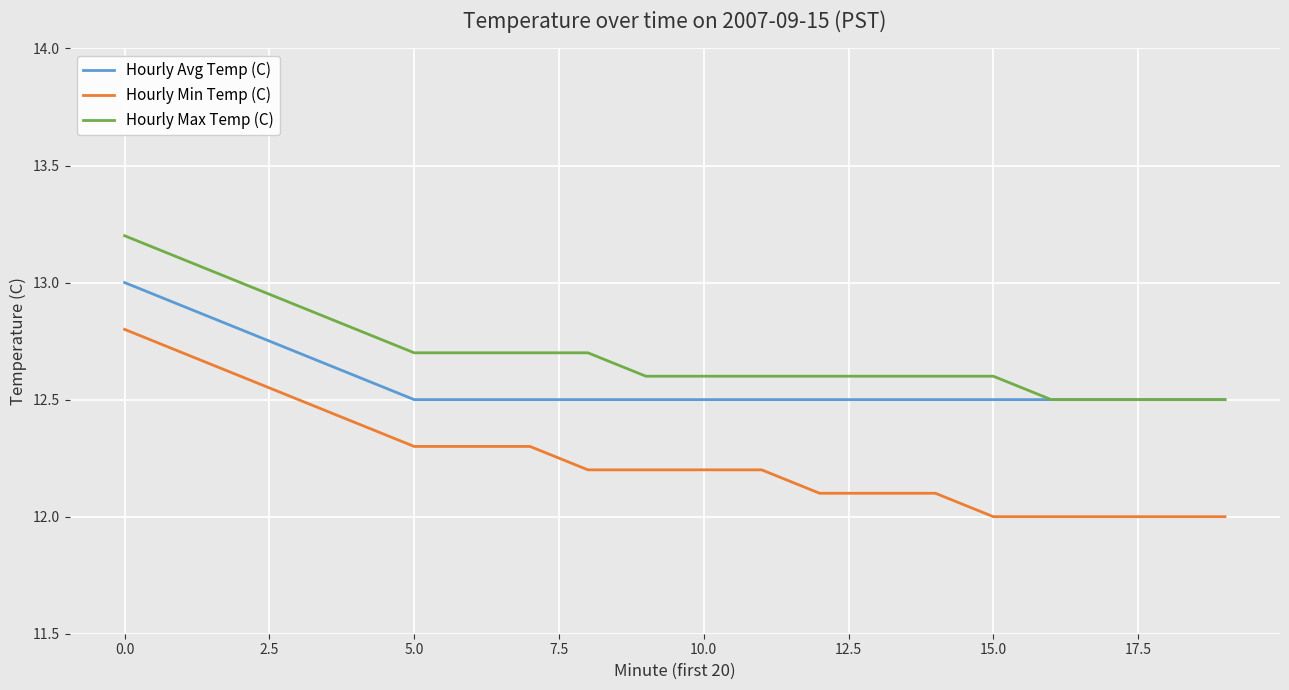

True or false: Hourly Max Temp (C) and Hourly Min Temp (C) intersect in this chart.

False